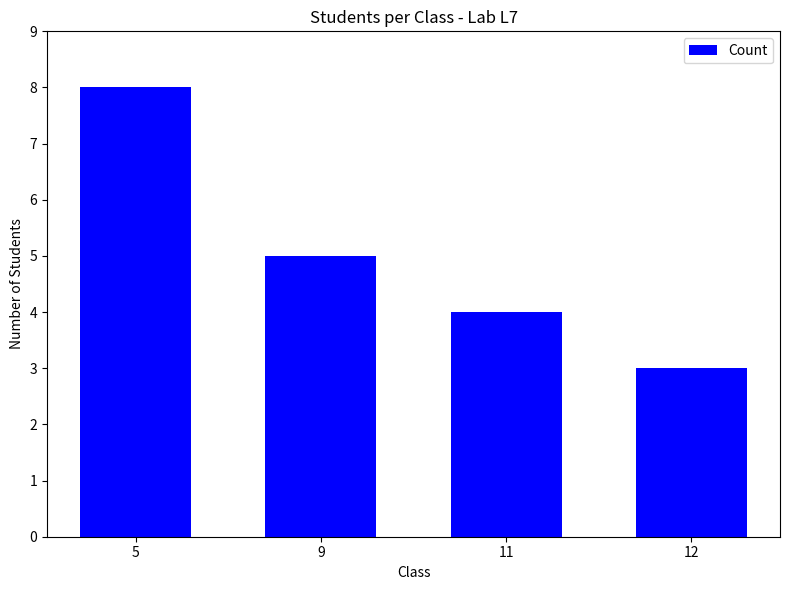

What is the value of the 3rd bar from the left?

4